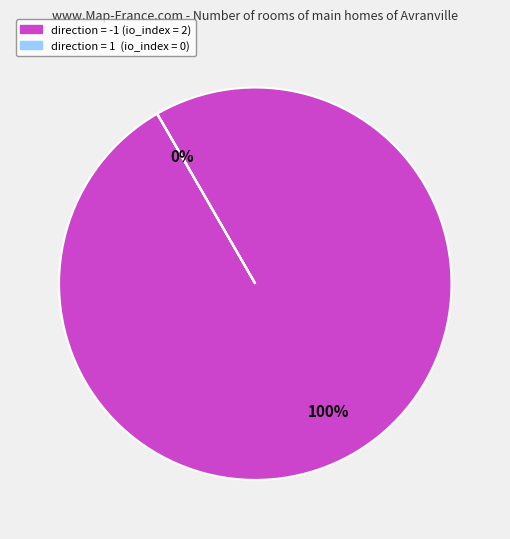

Rank the categories by value from highest to lowest.

direction=-1 (io_index=2), direction=1 (io_index=0)